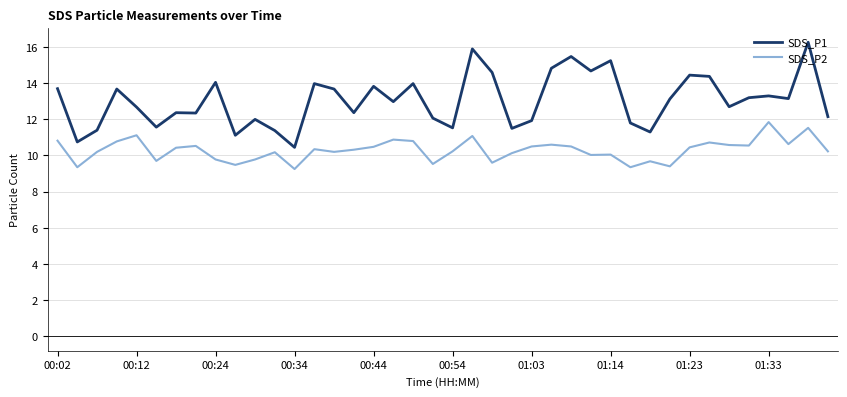

True or false: SDS_P2 has more than 0 points higher than both neighbors.

True